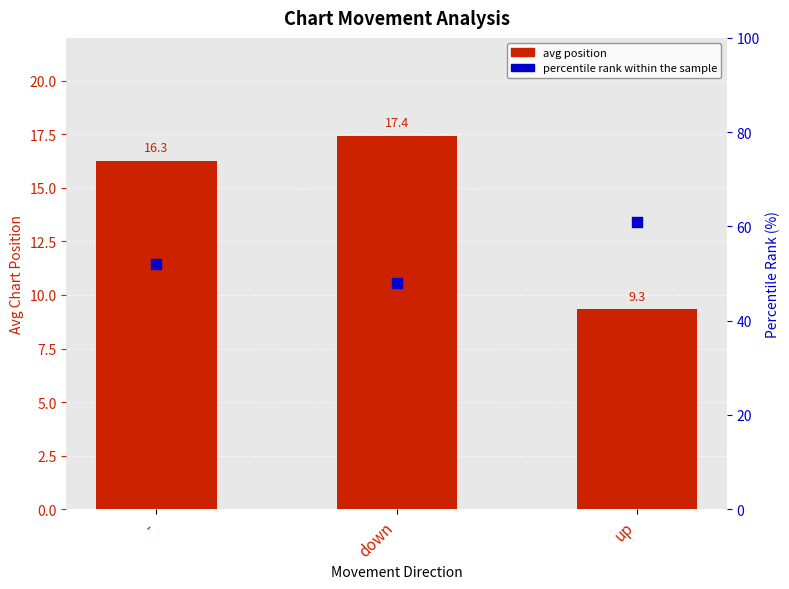

Which series reaches the minimum Y coordinate?

avg position